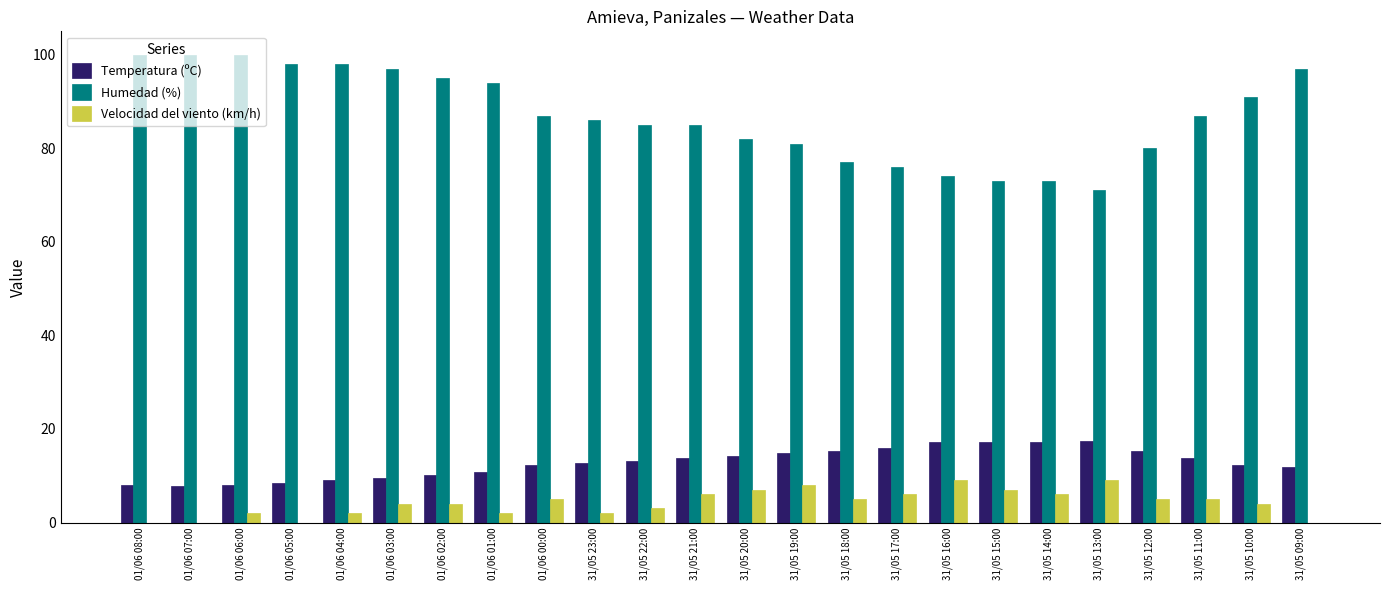

Does the chart contain stacked bars?

No